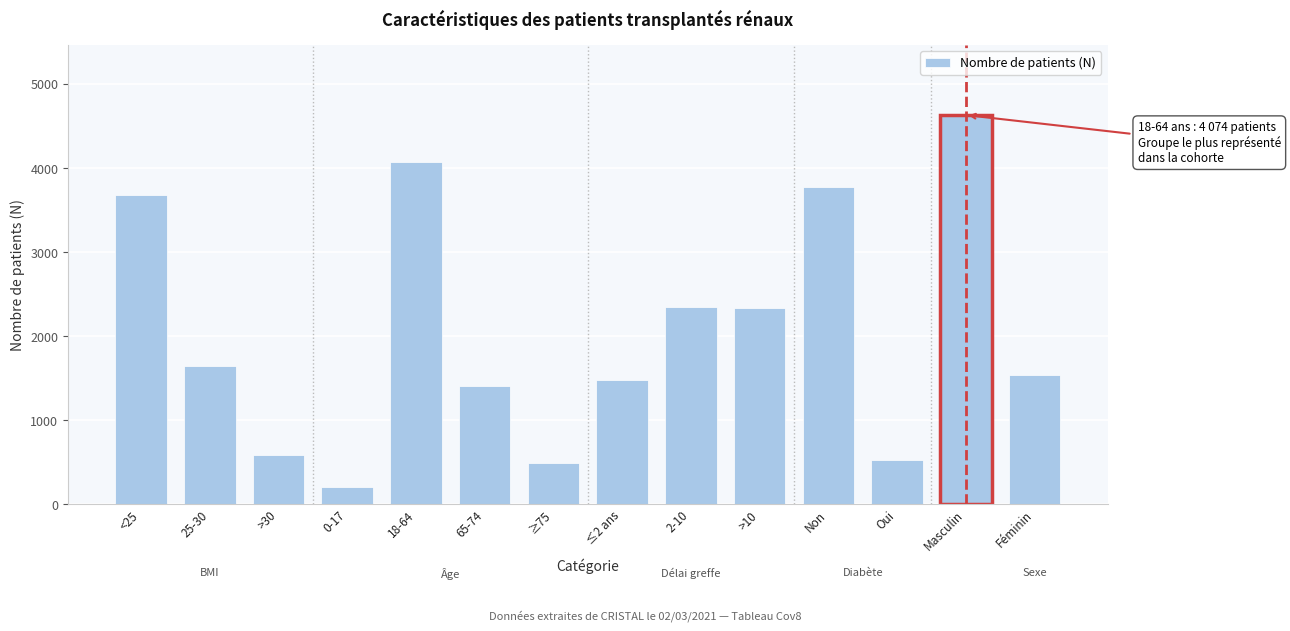

What is the label of the 7th bar from the right?

≤2 ans